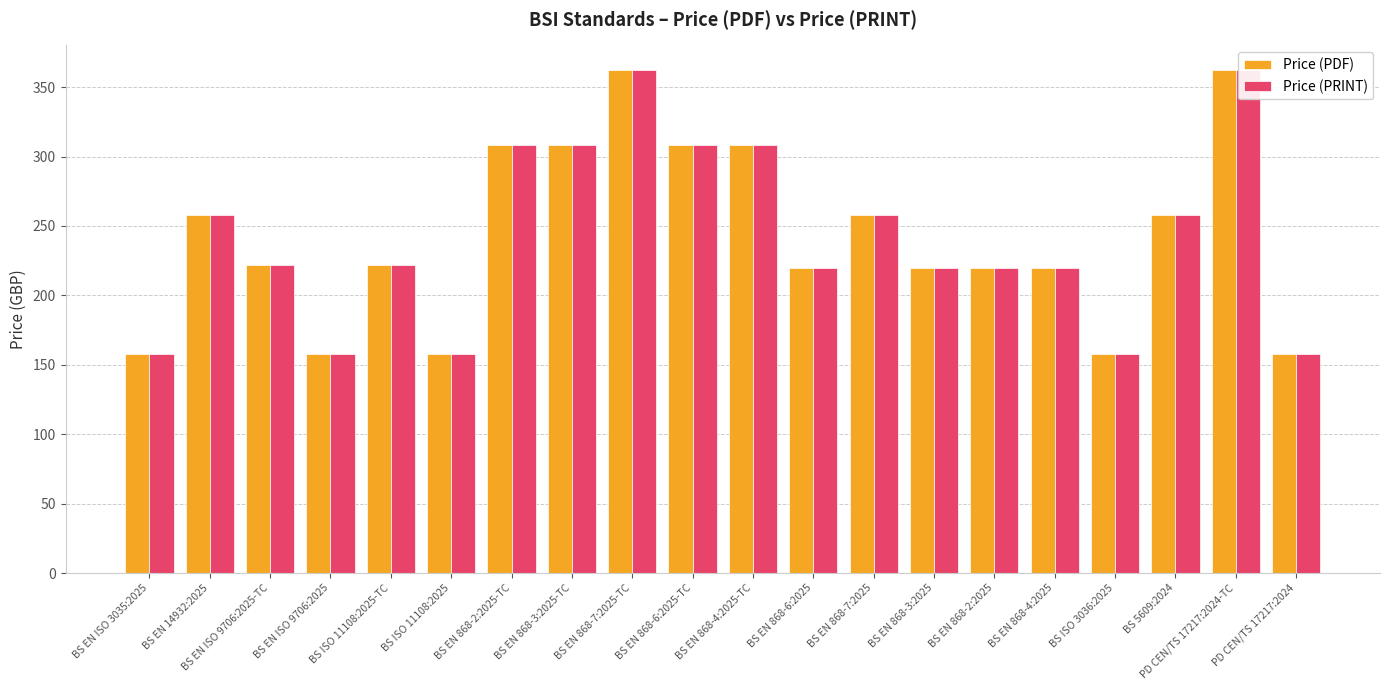

How many bars are there in total?

40